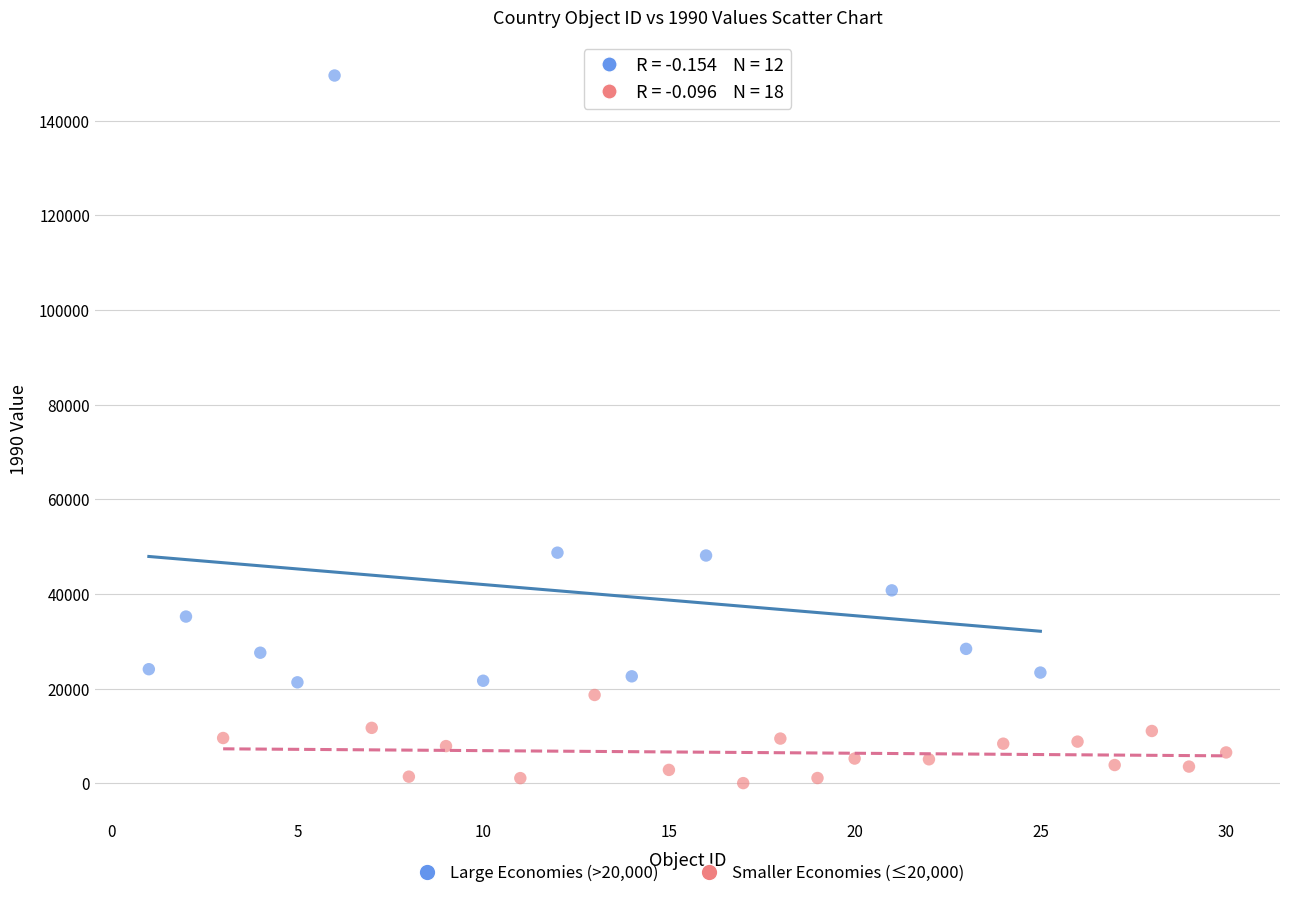

What are all the series names shown in the legend?

Large Economies (>20,000), Smaller Economies (≤20,000)